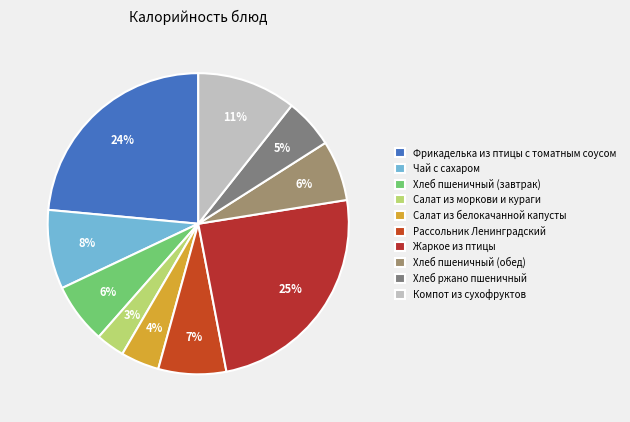

How many slices are in this pie chart?

10